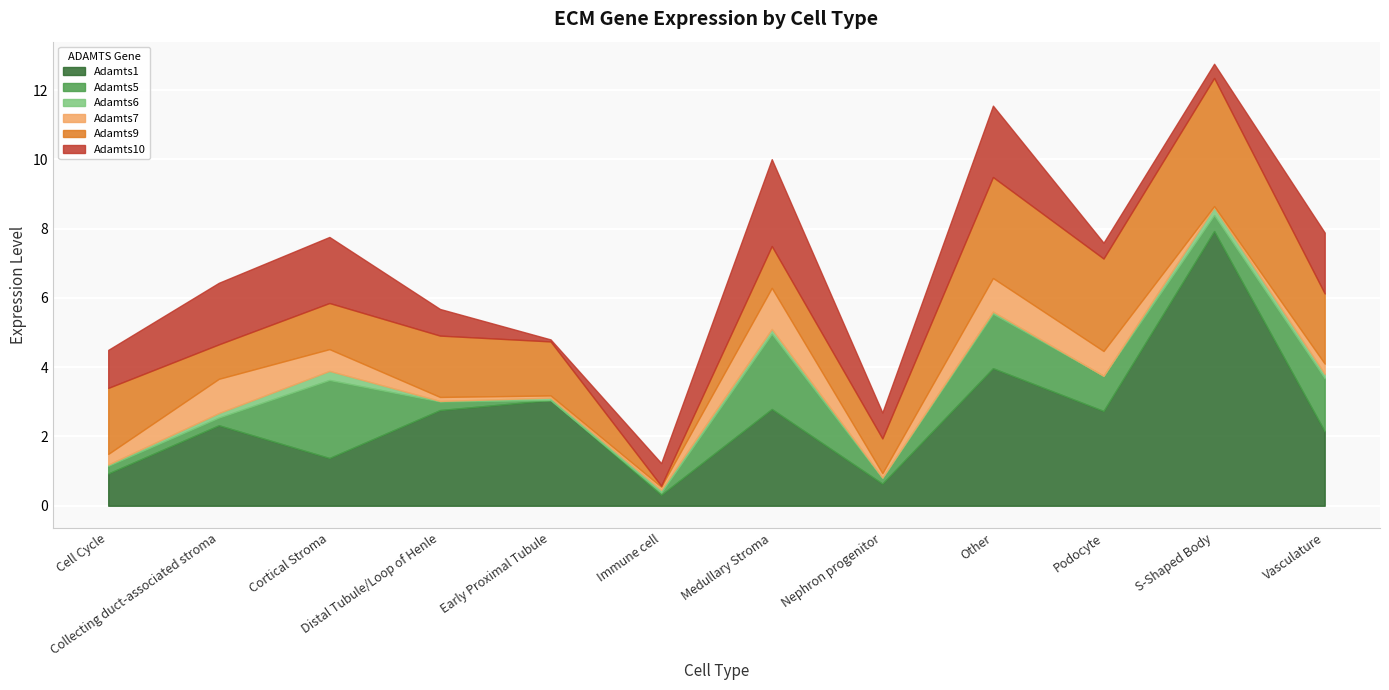

Which series has the largest total across all categories?

Adamts1